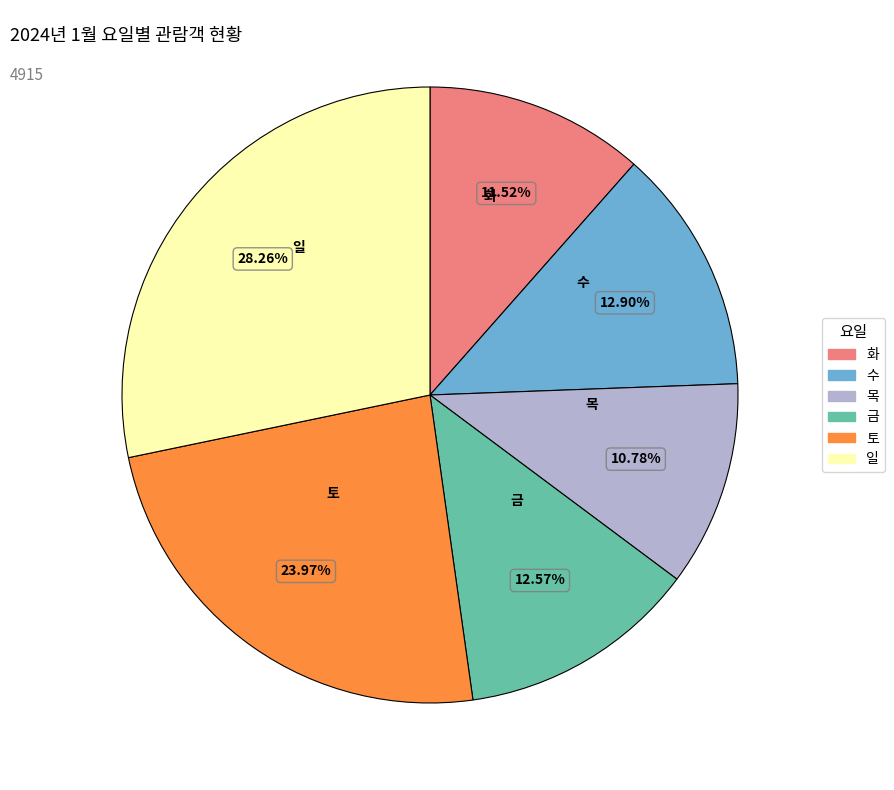

True or false: 목 accounts for 11% of the total.

True